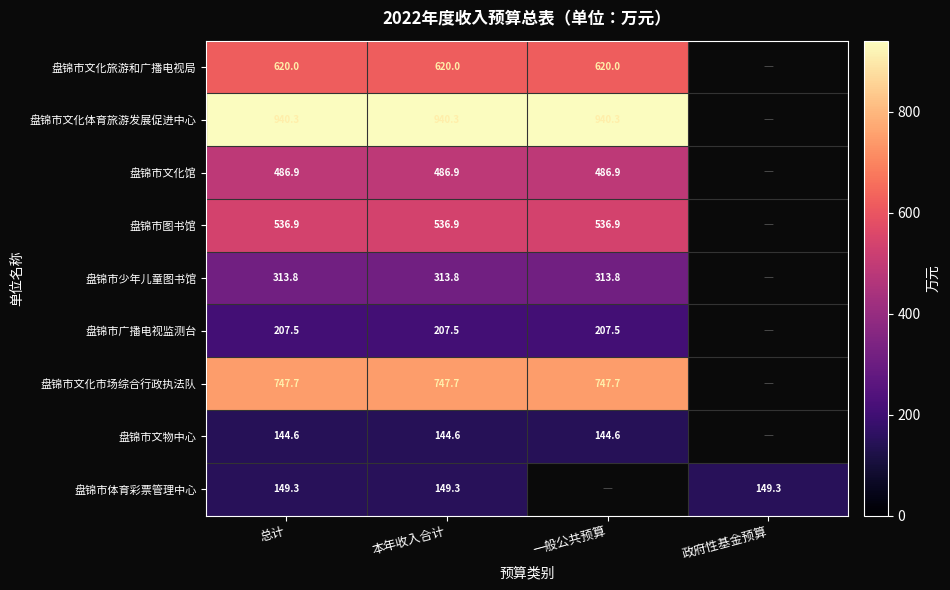

At which category is the sum across all series the highest?

总计